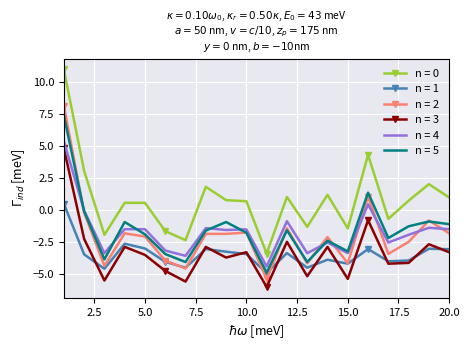

True or false: n = 1 and n = 0 cross at least once.

False